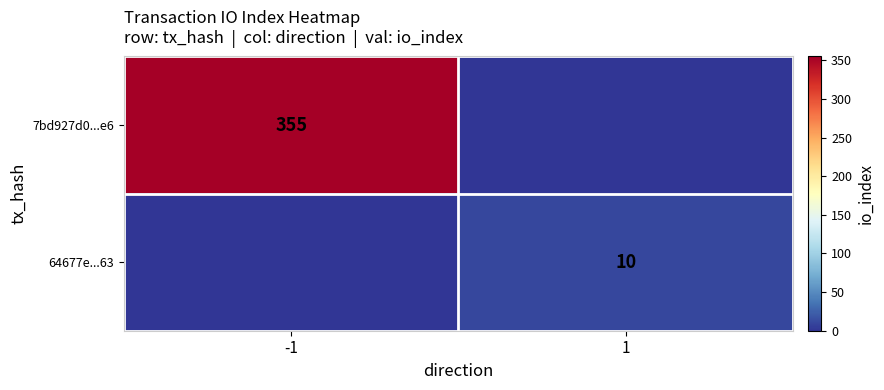

True or false: 7bd927d0...e6 has a value of 355 at -1.

True